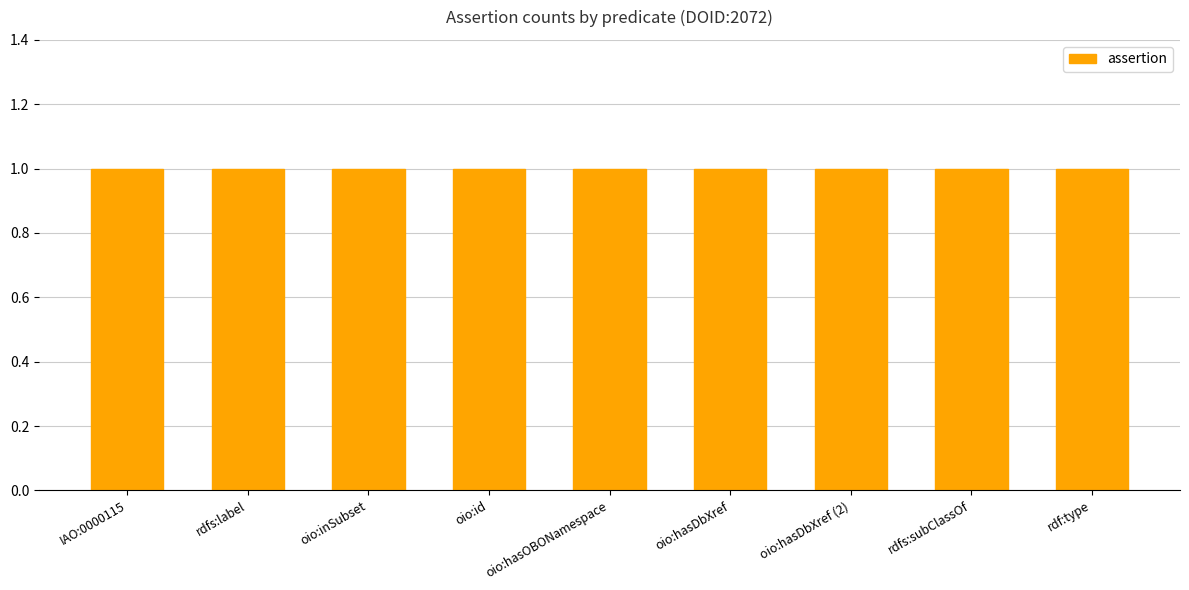

Which has a higher value, rdfs:label or oio:inSubset?

rdfs:label